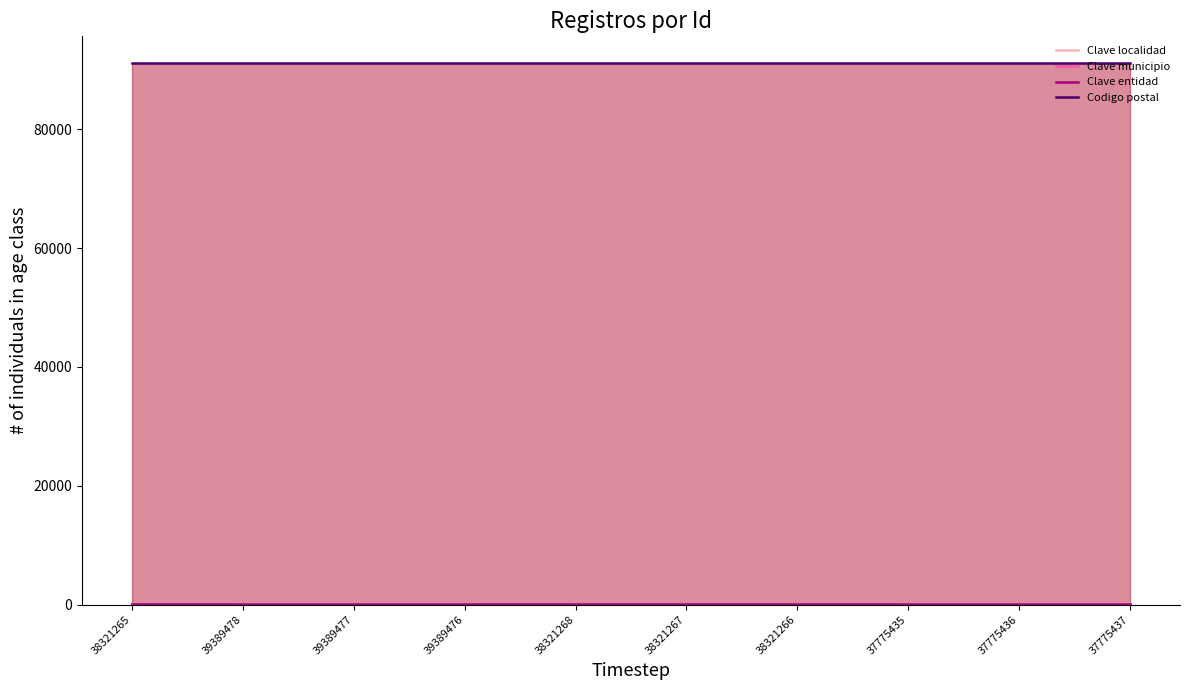

At which label is Clave localidad closest to 44?

38321265